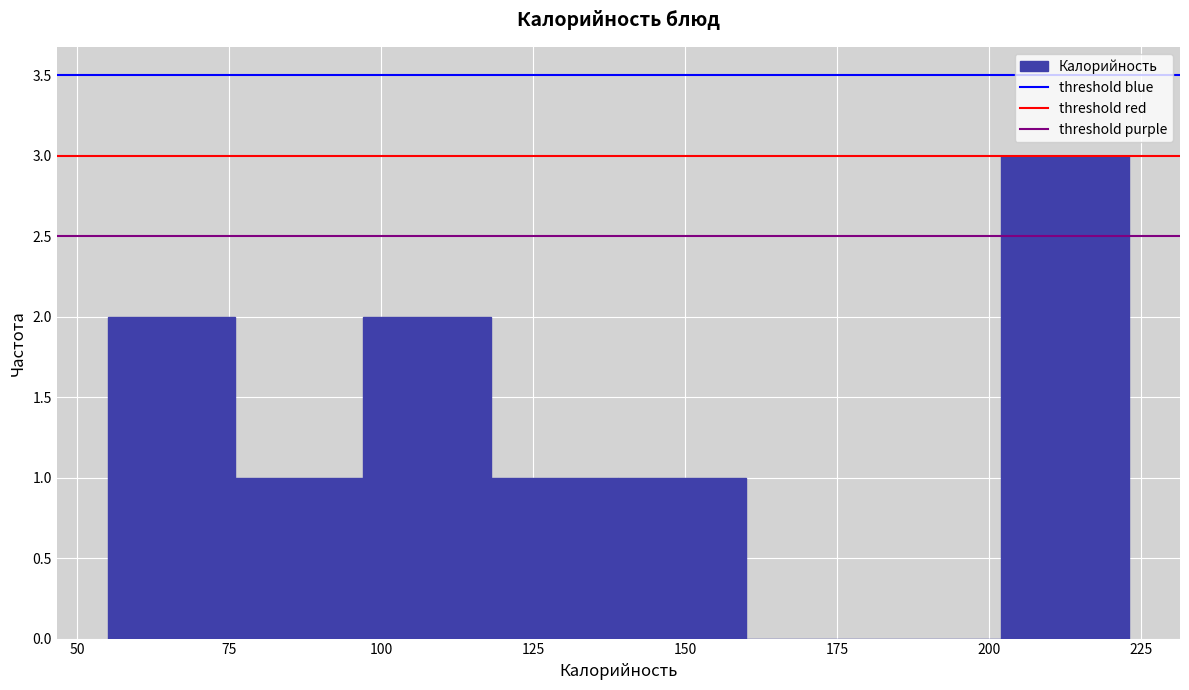

Reading left to right, list every bar in this chart as the range it spans on the x-axis followed by its height. Neither the bar edges nor the heights are printed on the chart, so give them approximately, as read against the axes.

55 to 76: 2
76 to 97: 1
97 to 118: 2
118 to 139: 1
139 to 160: 1
160 to 181: 0
181 to 202: 0
202 to 223: 3